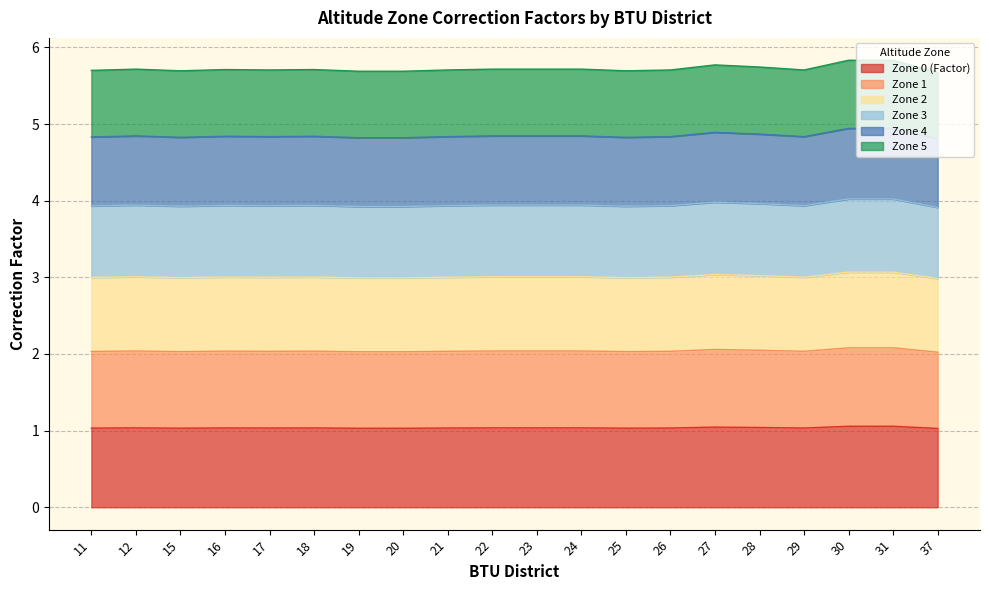

What is the total value across all series at 26?

5.7